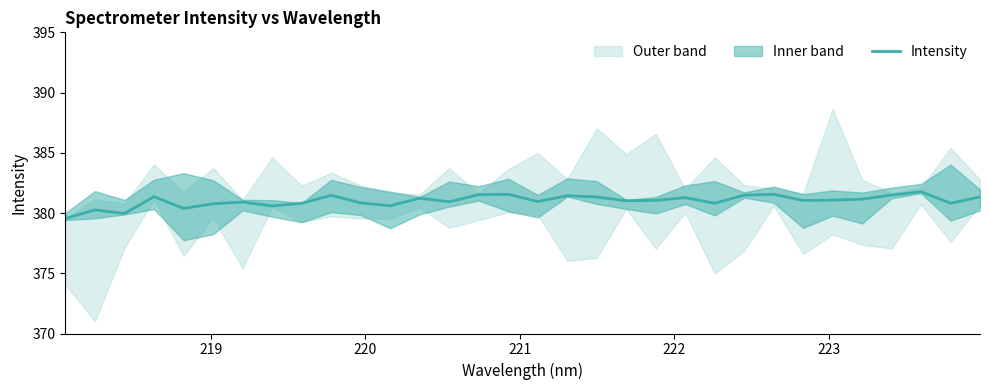

Reading left to right, list all the values displayed in this chart.

379.5	380.3	380.0	381.4	380.4	380.8	380.9	380.6	380.8	381.5	380.8	380.6	381.2	380.9	381.5	381.6	381.0	381.4	381.3	381.0	381.1	381.3	380.8	381.5	381.6	381.0	381.1	381.2	381.5	381.8	380.8	381.3